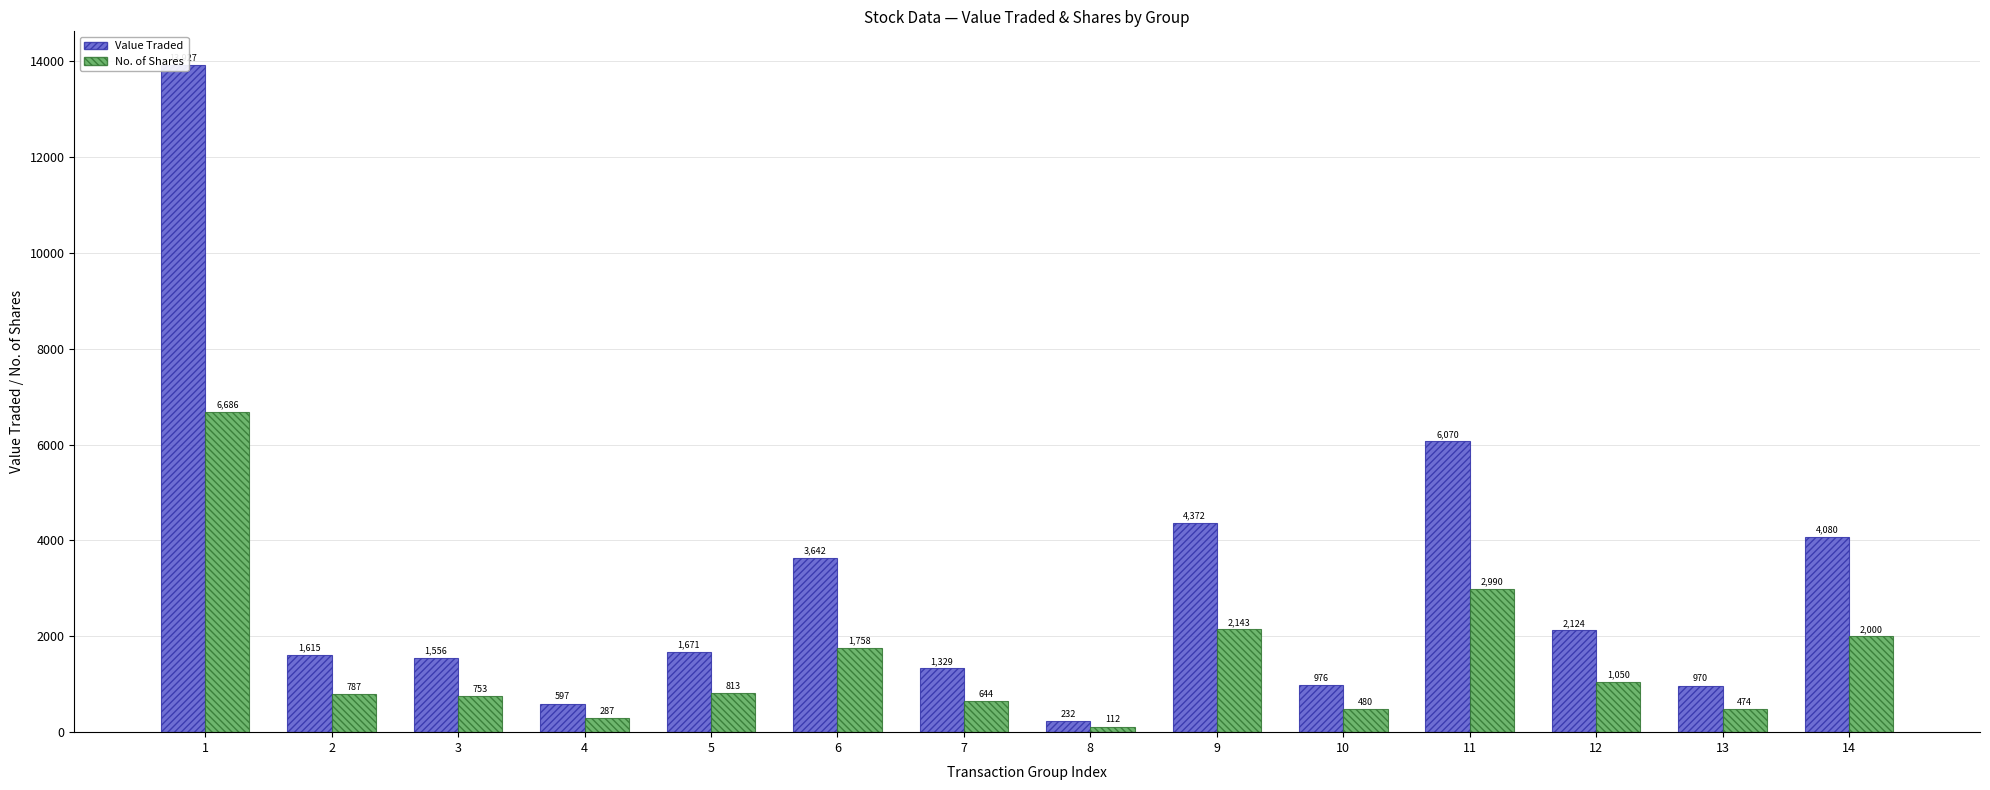

Where does the Value Traded series first go above 1671?

1